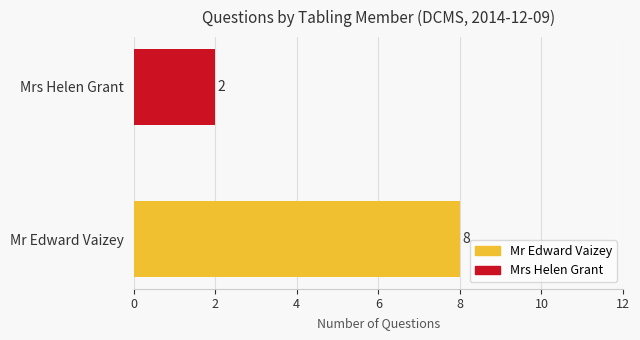

Read the value at Mr Edward Vaizey.

8